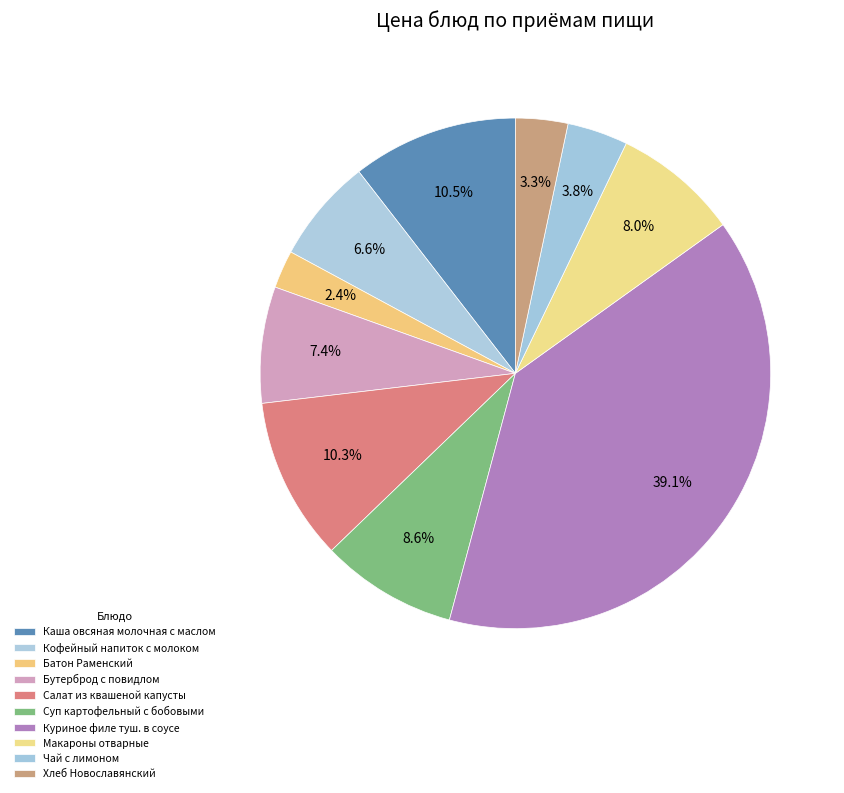

To the nearest percent, what is the difference between the Хлеб Новославянский and Бутерброд с повидлом slice percentages?

4%